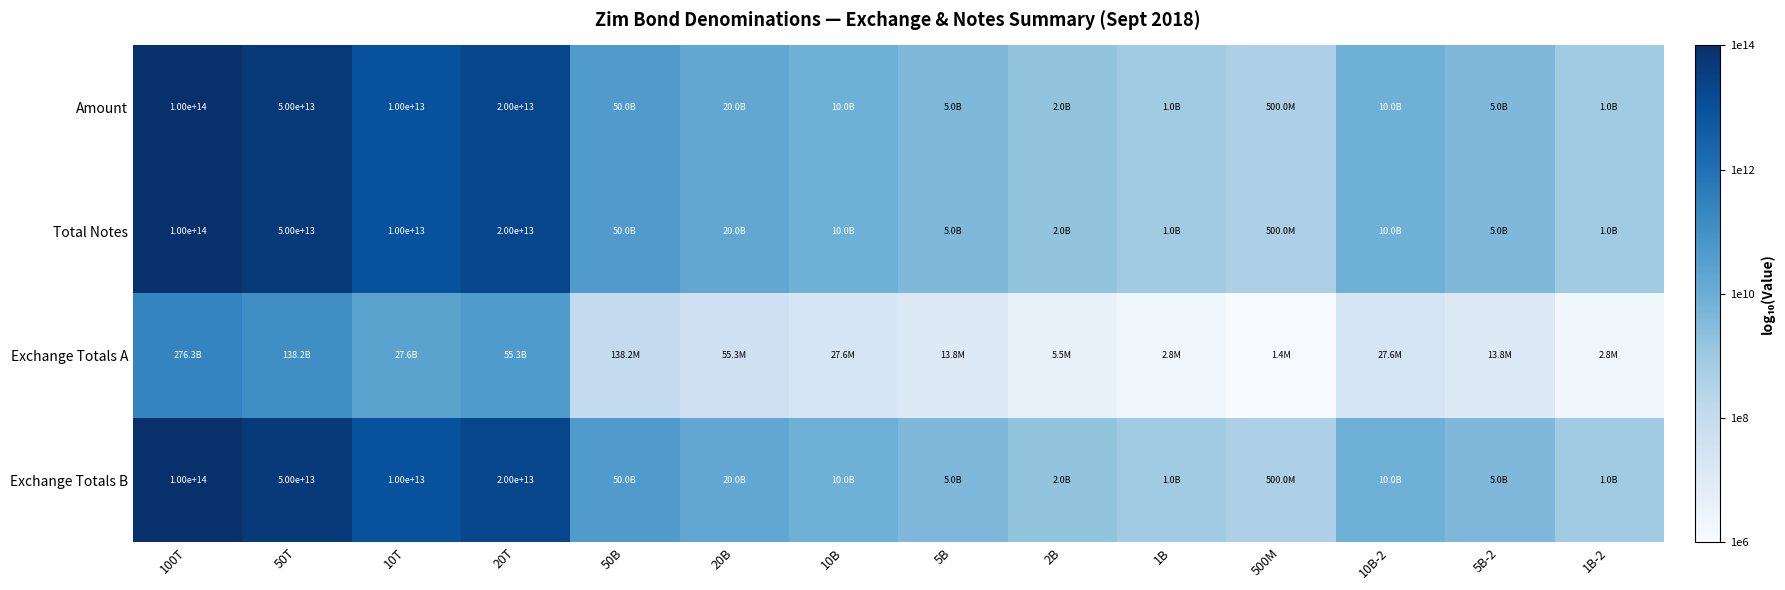

The Exchange Totals B series shows 10.3 at 20B. True or false?

True